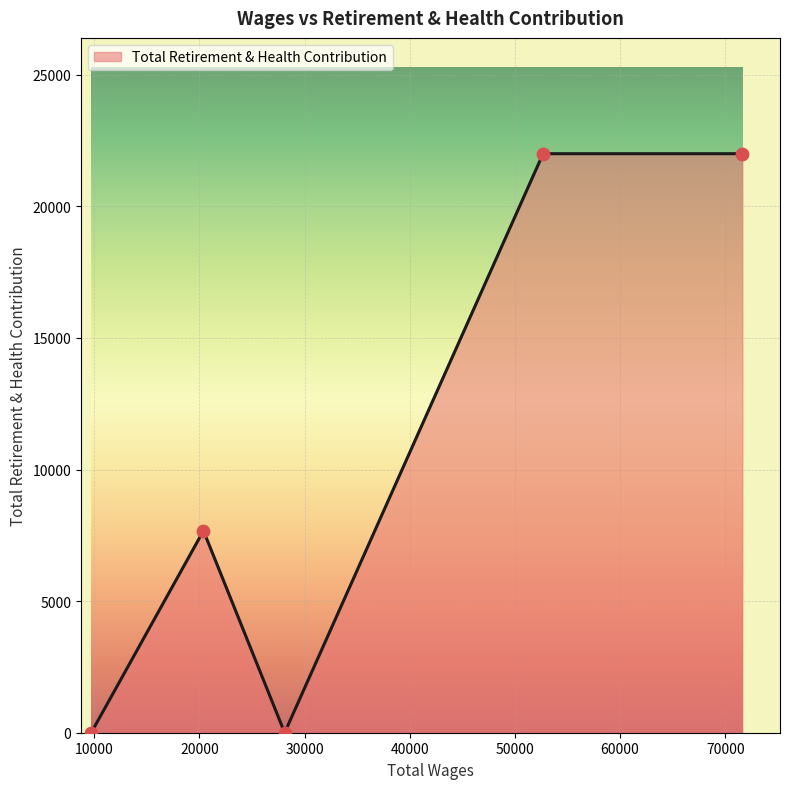

What is the difference between the second highest and second lowest values?

22002